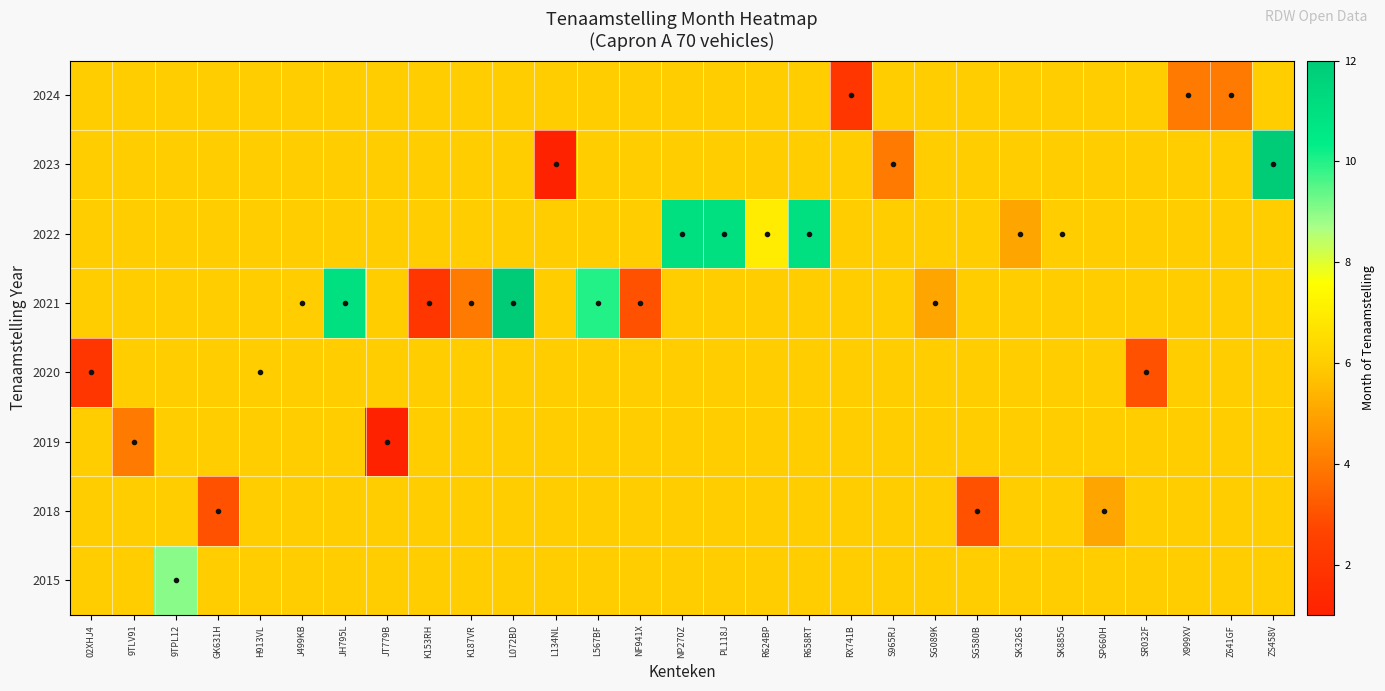

How many series are shown in this chart?

8